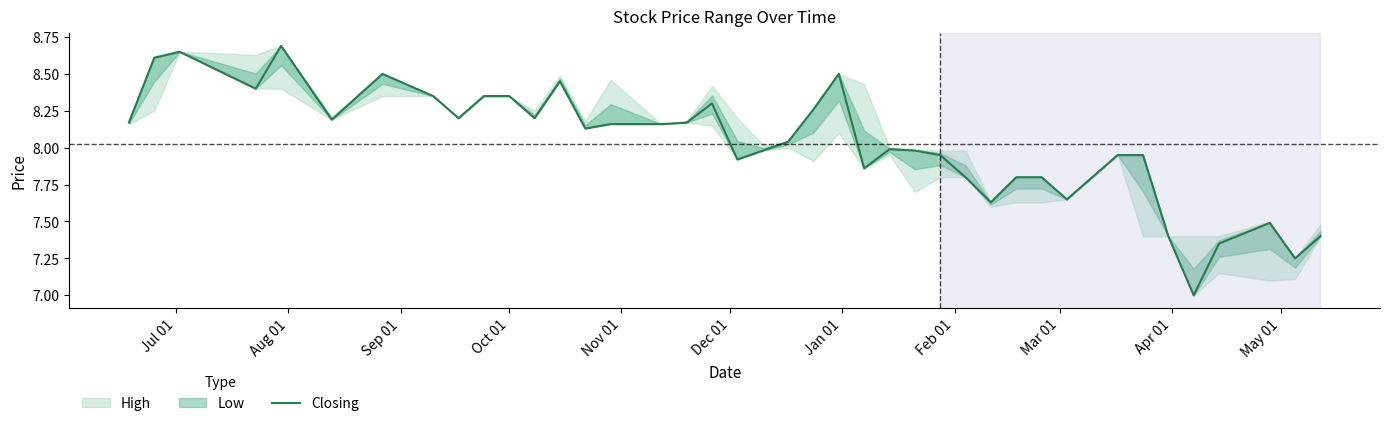

What is the value of the 25th point from the left?

8.0